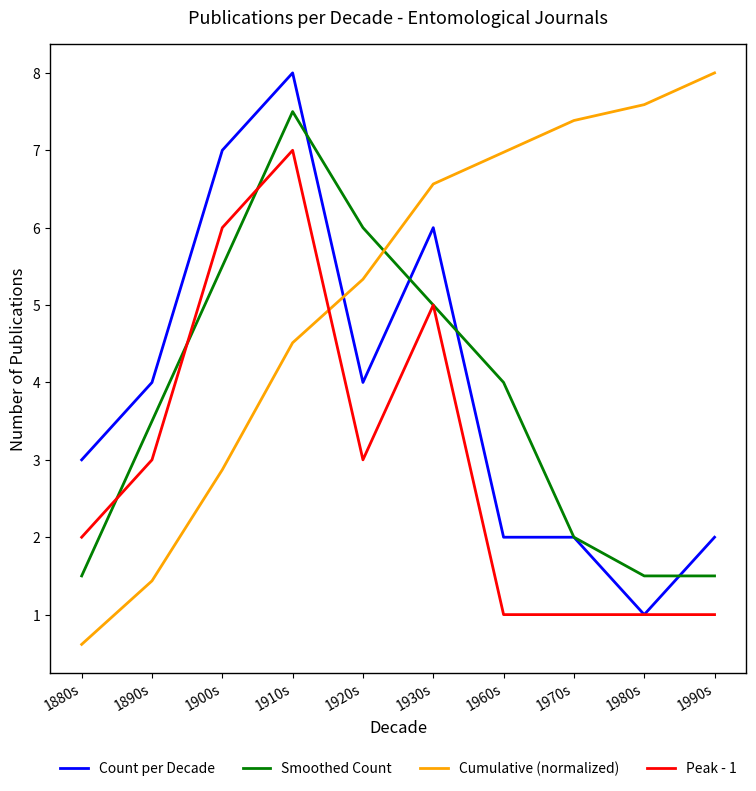

How many lines are shown in the chart?

4